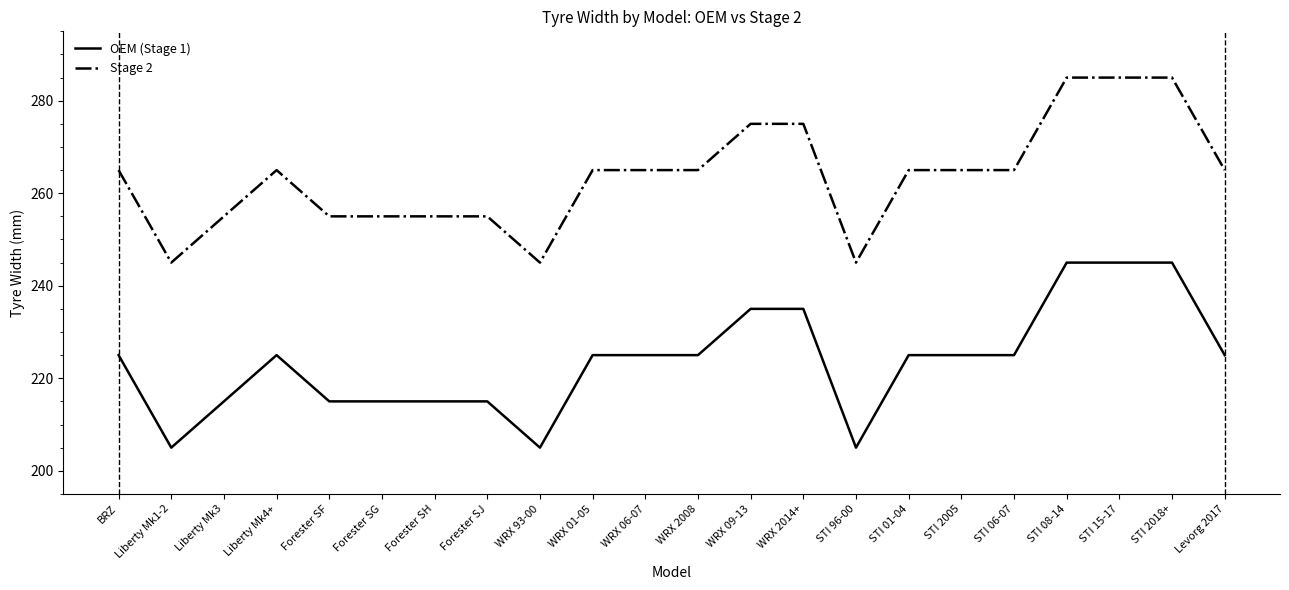

What is the maximum value shown in the chart?

285